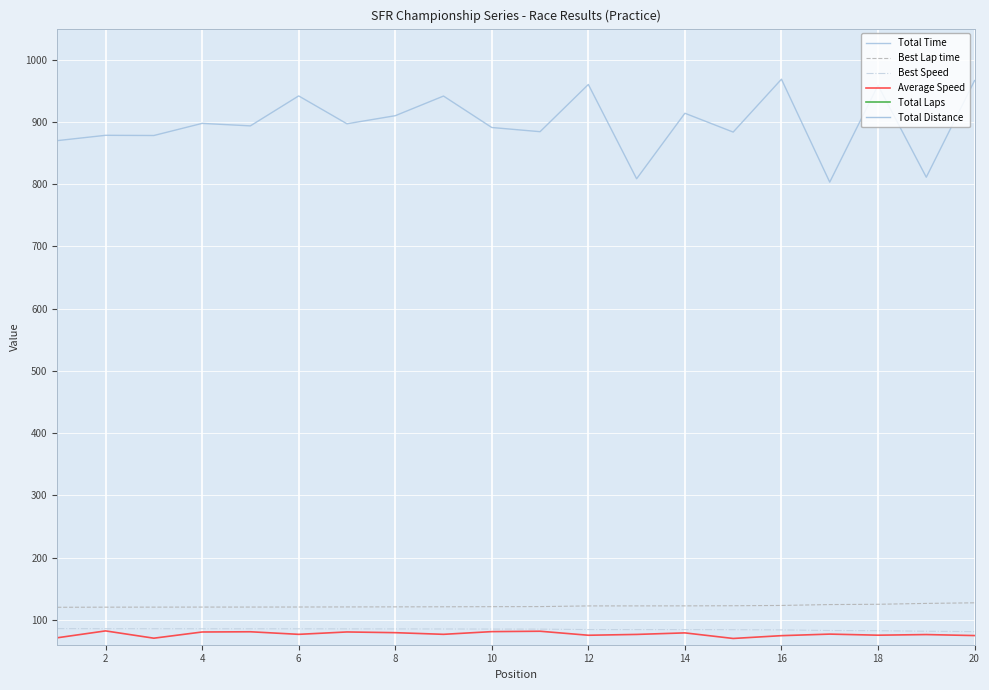

The value of Best Lap time at 12 is 122.3. True or false?

True